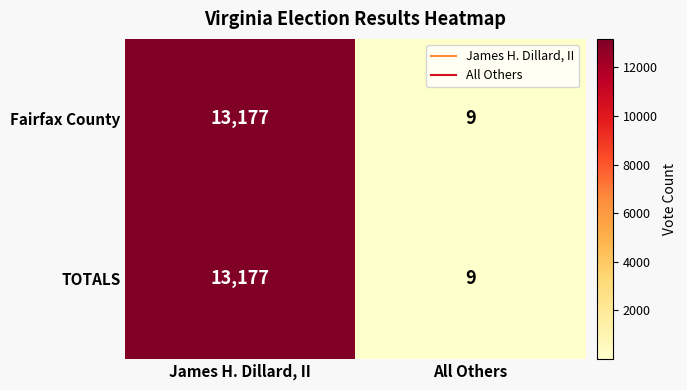

Count the number of categories in the chart.

2